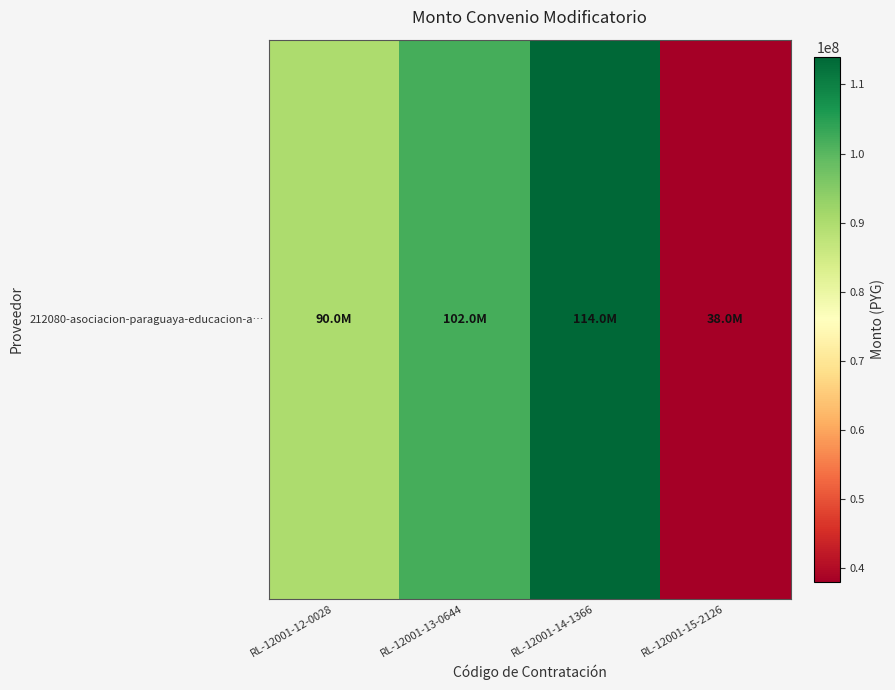

What is the difference between the values at RL-12001-14-1366 and RL-12001-12-0028?

24000000